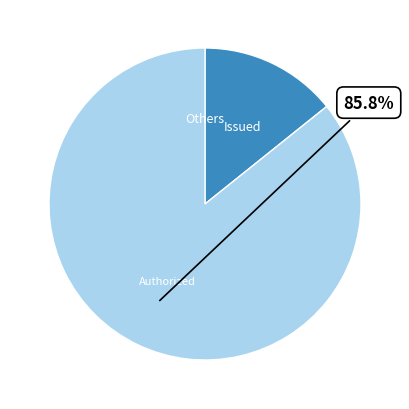

Does any single category account for the majority?

Yes